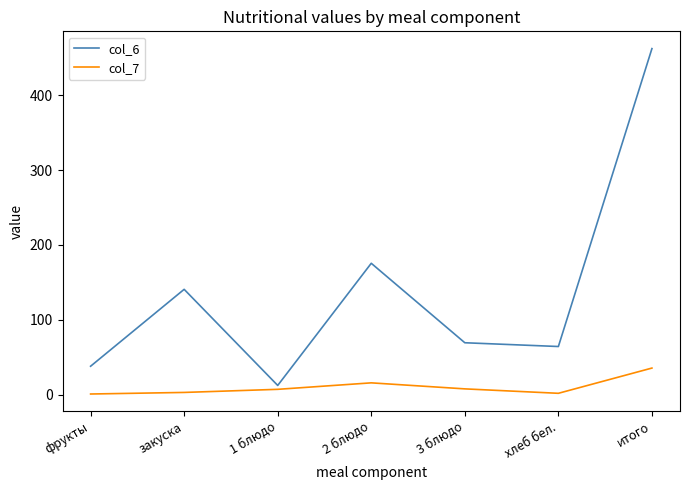

How many lines are shown in the chart?

2